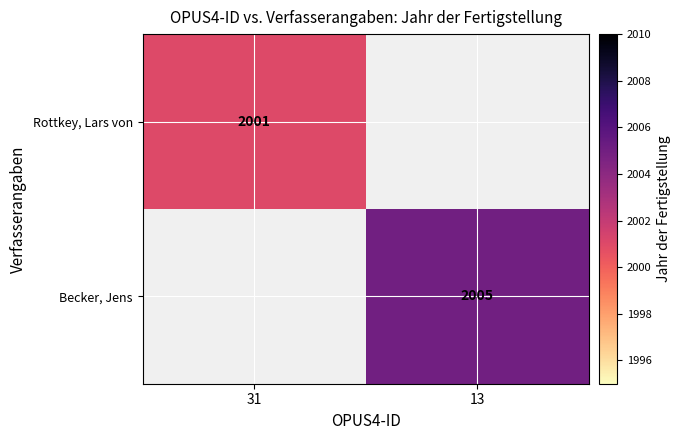

The value of Becker, Jens at 13 is 2005. True or false?

True